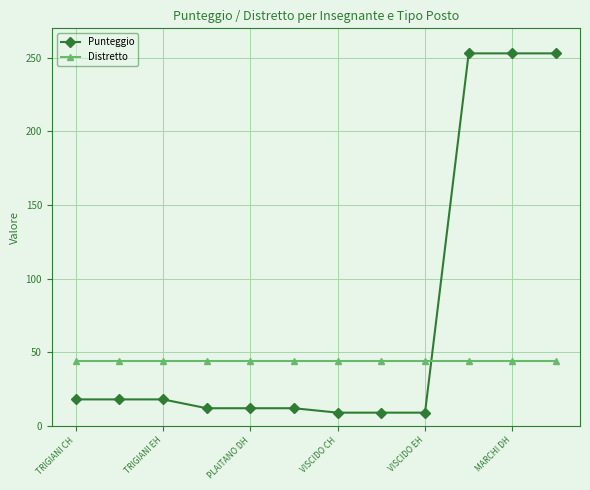

After their last crossing, which series has the higher values: Distretto or Punteggio?

Punteggio